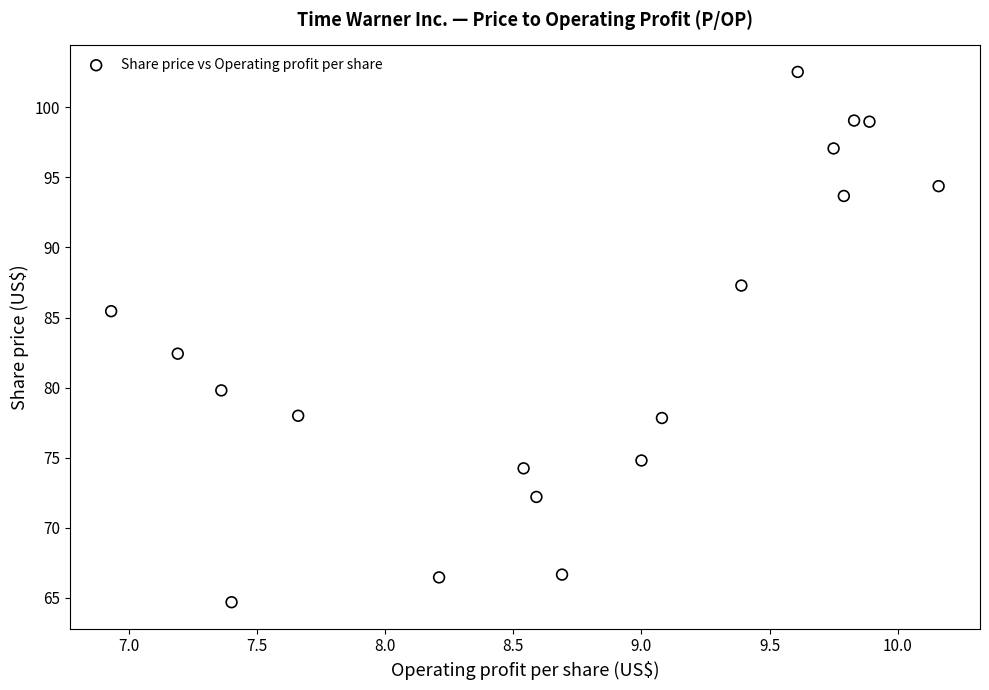

What is the range of X values (max minus min)?

3.2